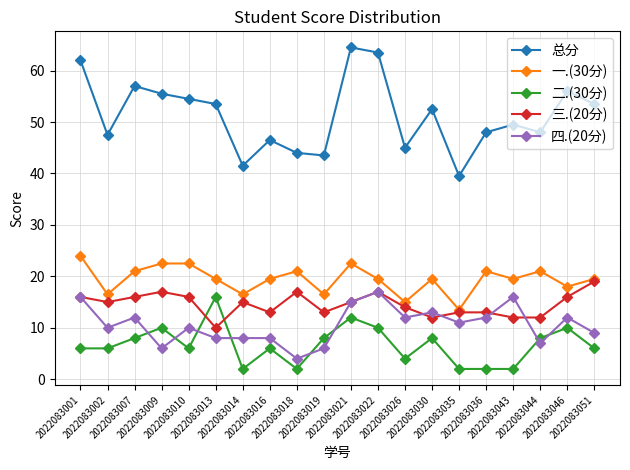

At which category does the chart reach its peak across all series?

2022083021